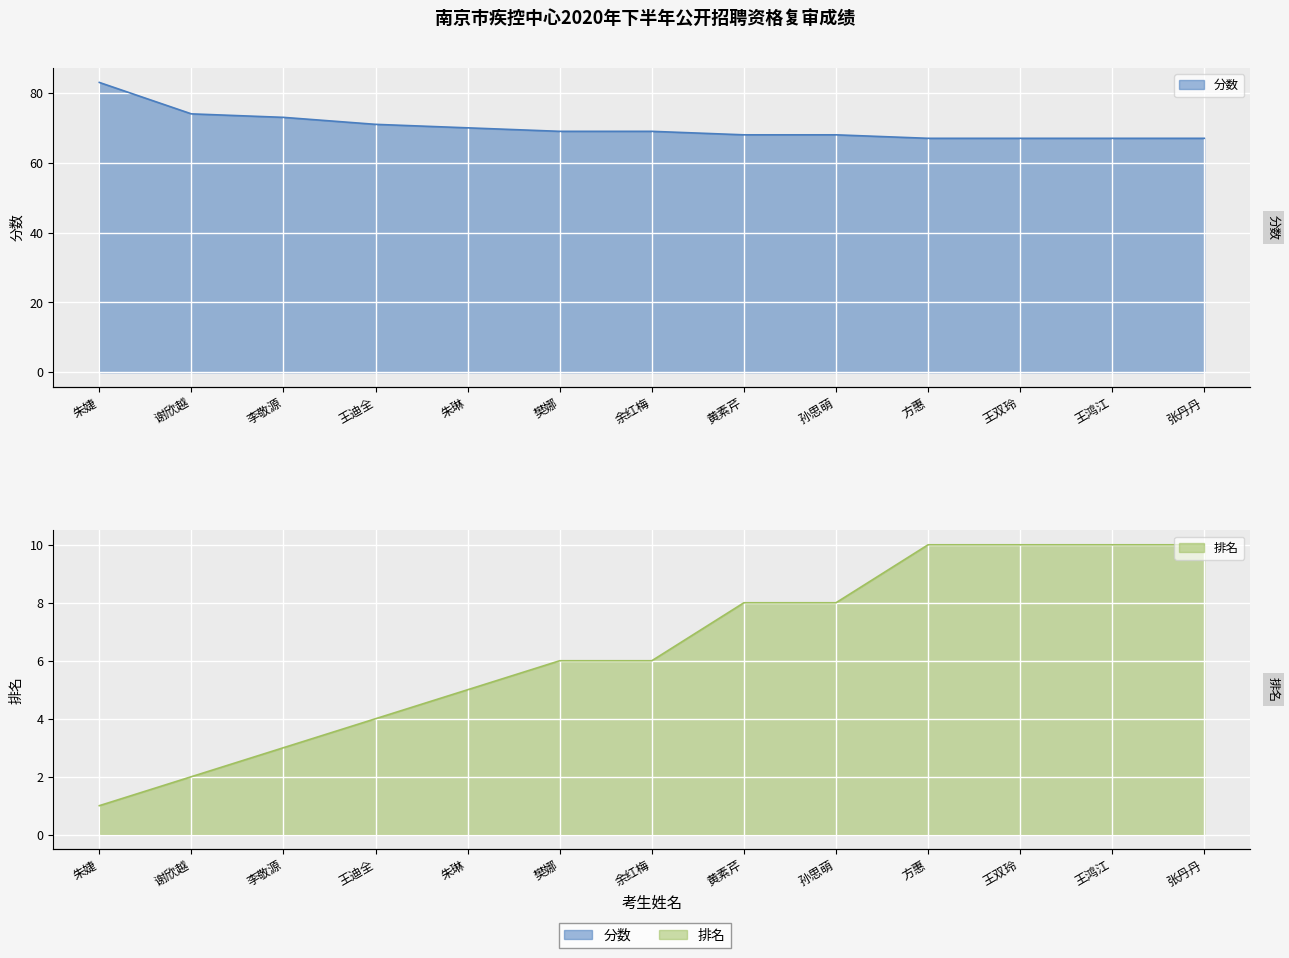

Where does the 排名 series first go above 6?

黄素芹